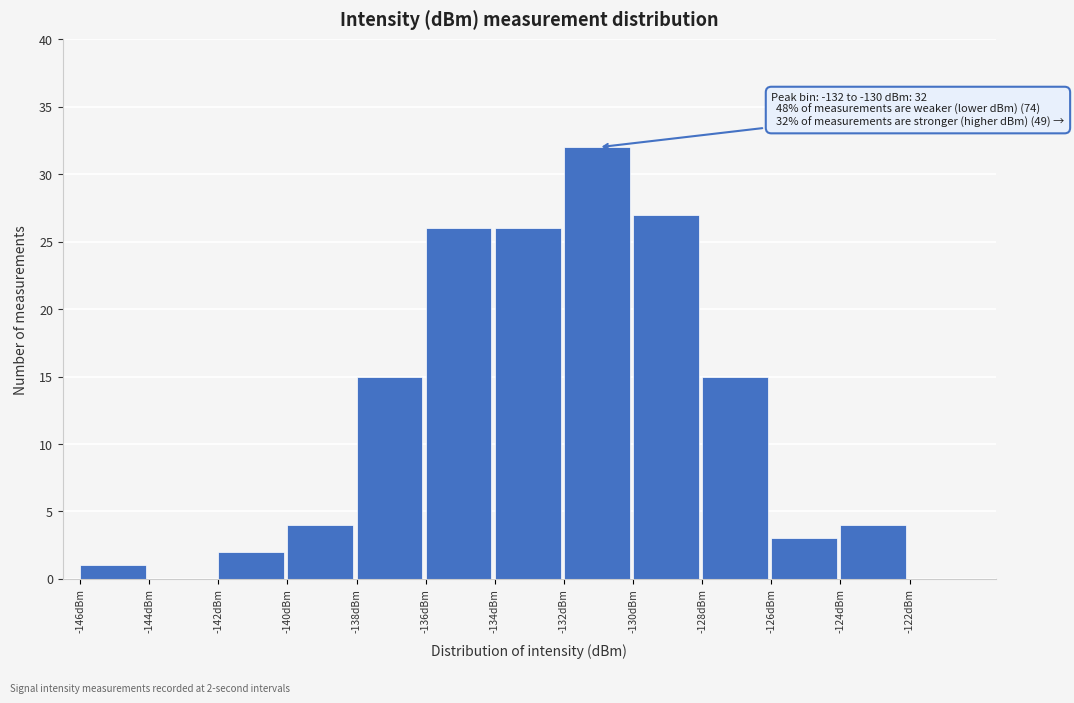

Over which range of the x-axis is the bar tallest?

-132 to -130